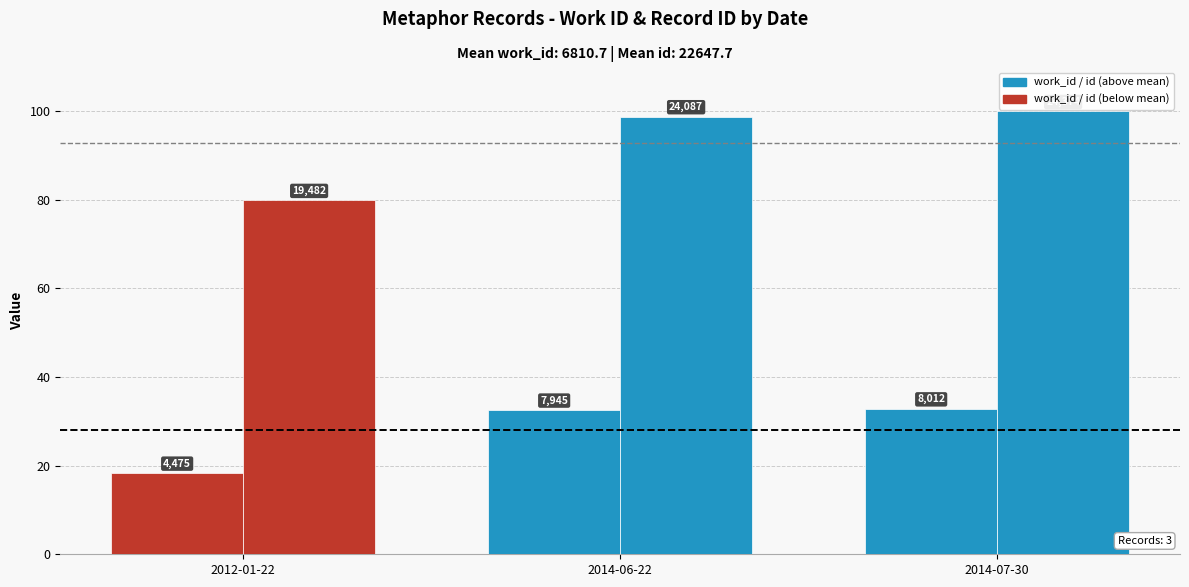

How many bars are there in each group?

2